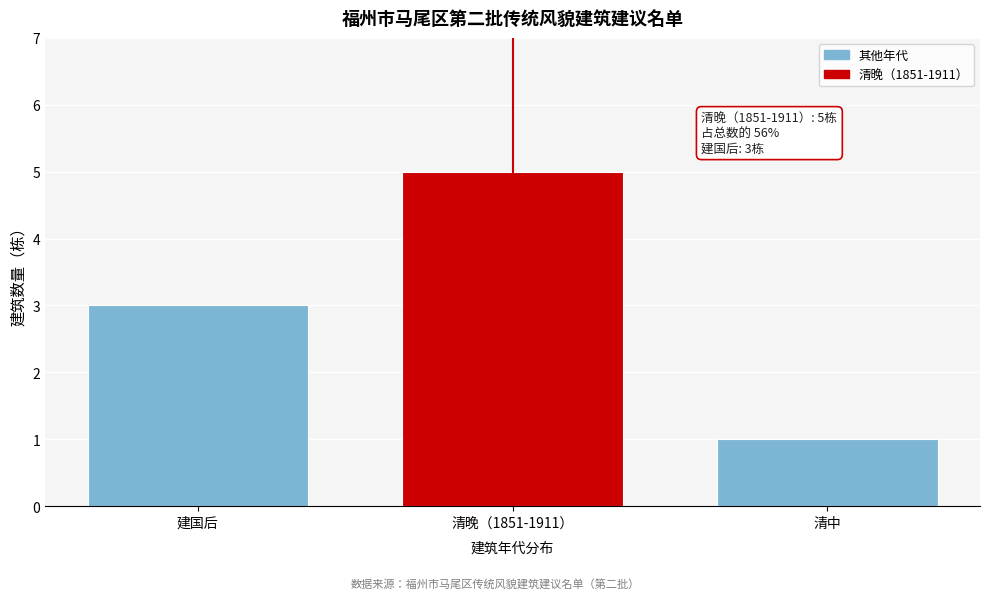

Reading left to right, what are all the values shown in this chart?

建国后=3	清晚（1851-1911）=5	清中=1